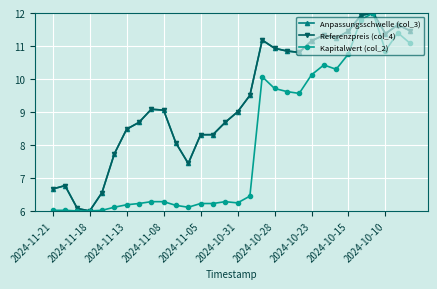

At how many categories does at least one series exceed 11?

10